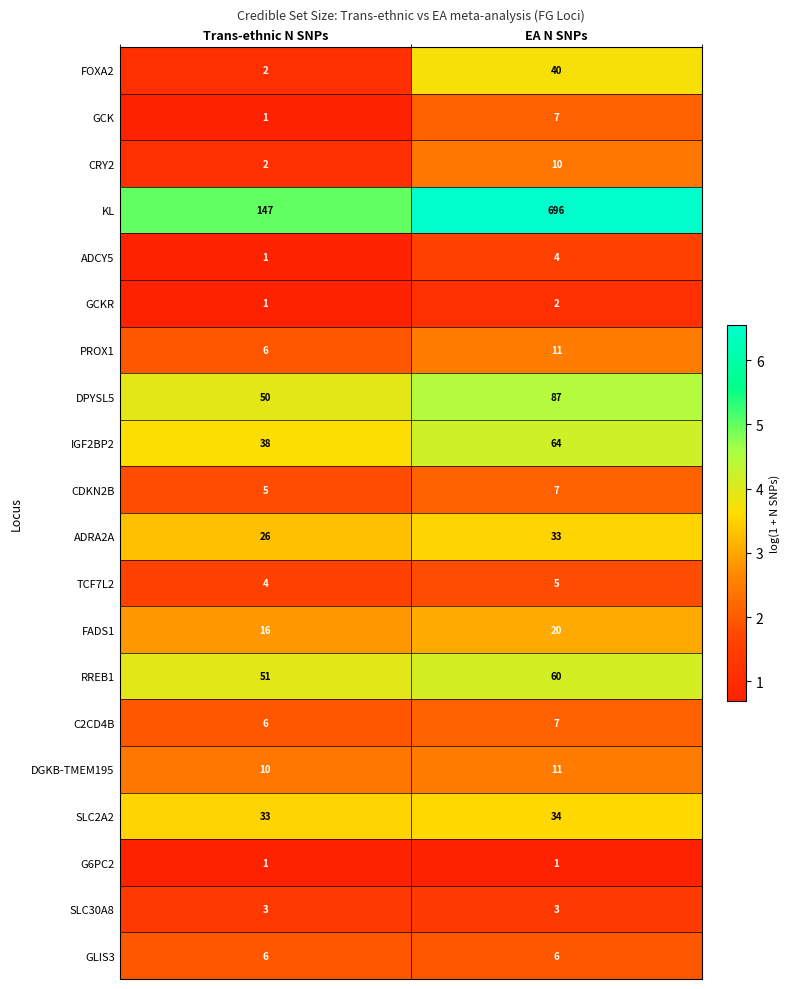

The value of SLC2A2 at EA N SNPs is 34. True or false?

True